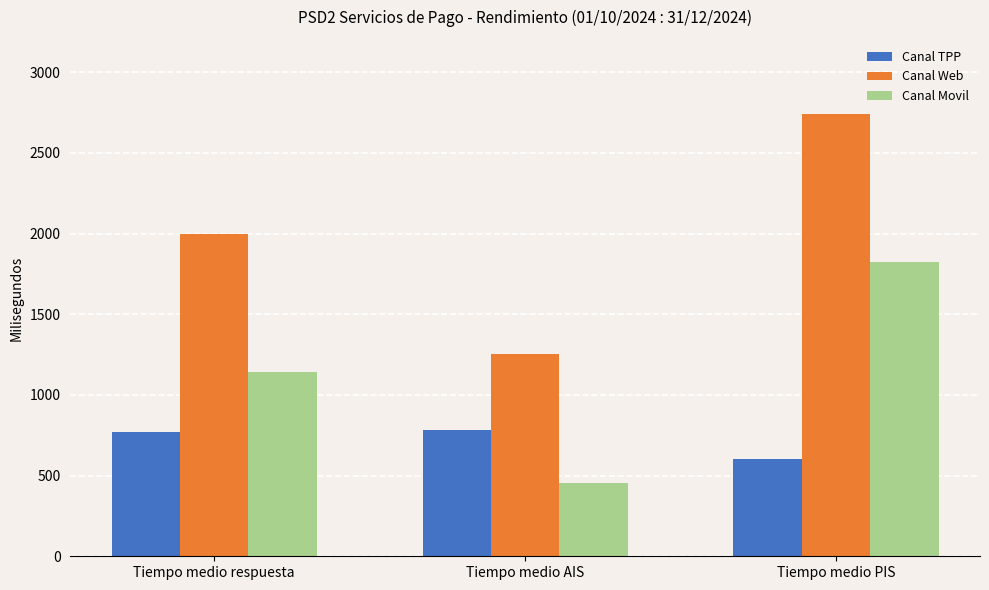

Which series changed the most between Tiempo medio respuesta and Tiempo medio PIS?

Canal Web